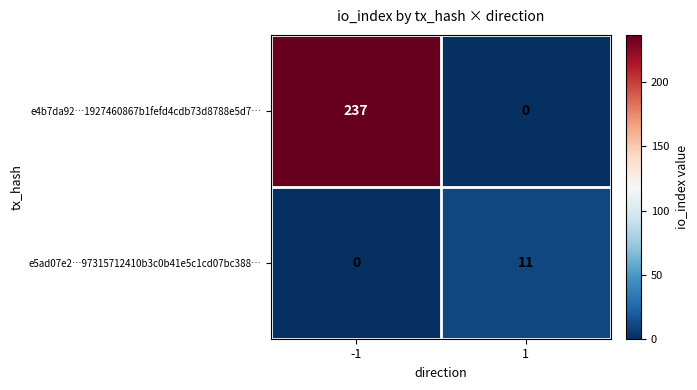

Is the value of e5ad07e2…97315712410b3c0b41e5c1cd07bc388… at -1 greater than the value of e4b7da92…1927460867b1fefd4cdb73d8788e5d7… at -1?

No